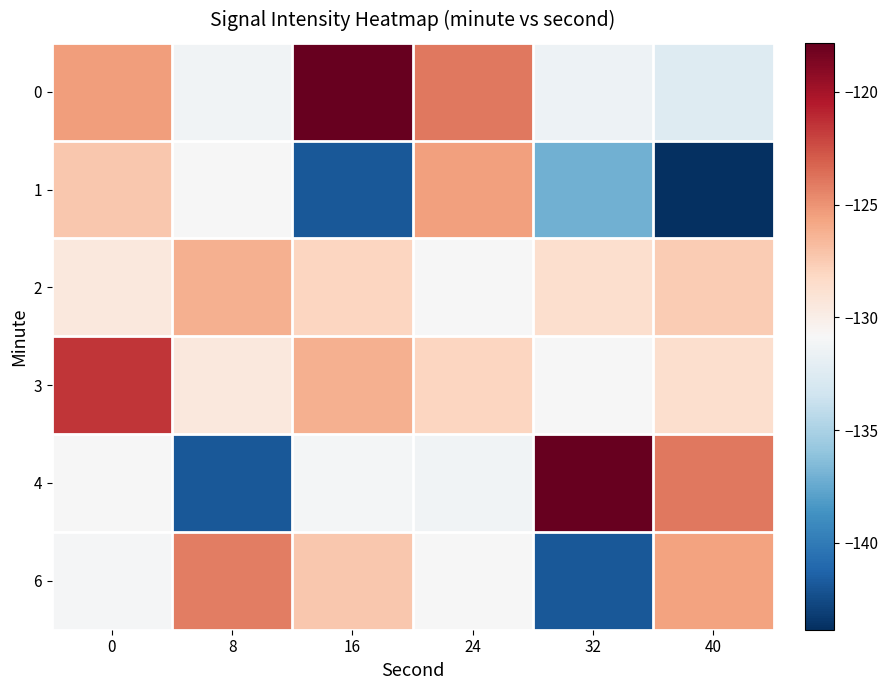

At 24, list the series in order from smallest to largest.

4, 6, 2, 3, 1, 0